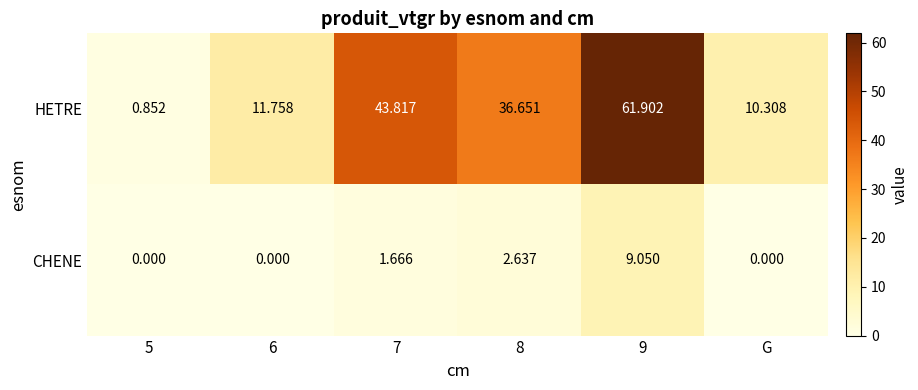

Is the value of CHENE at 7 greater than the value of HETRE at 5?

Yes